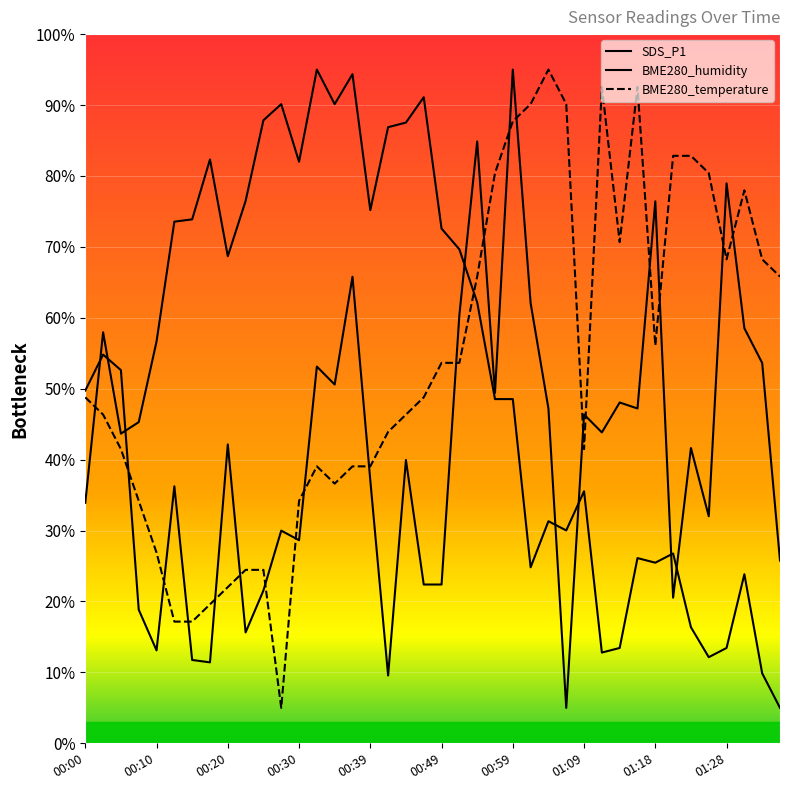

How many lines are shown in the chart?

3